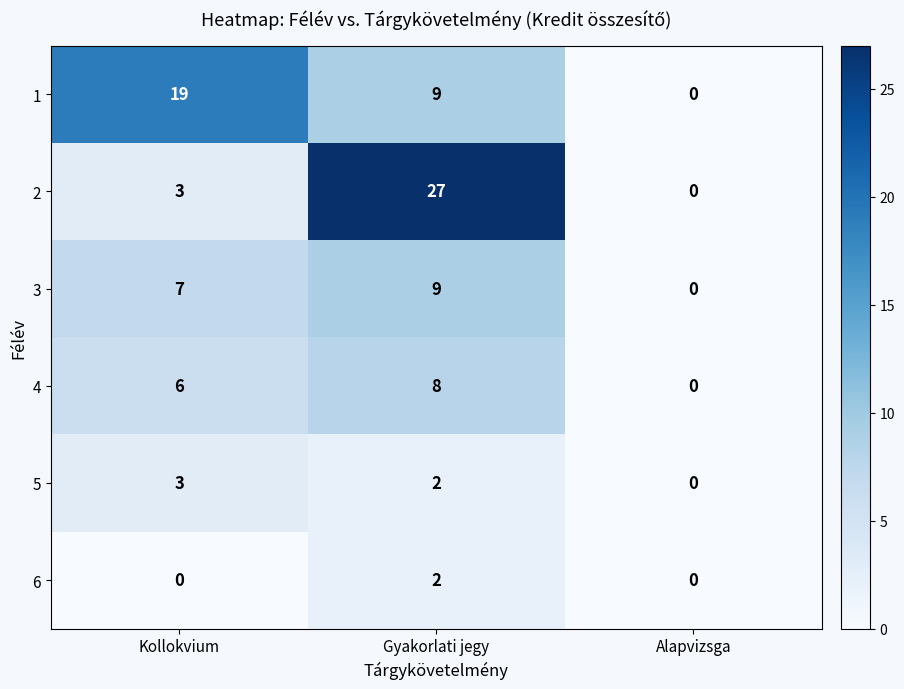

Which series has the widest spread of values?

2